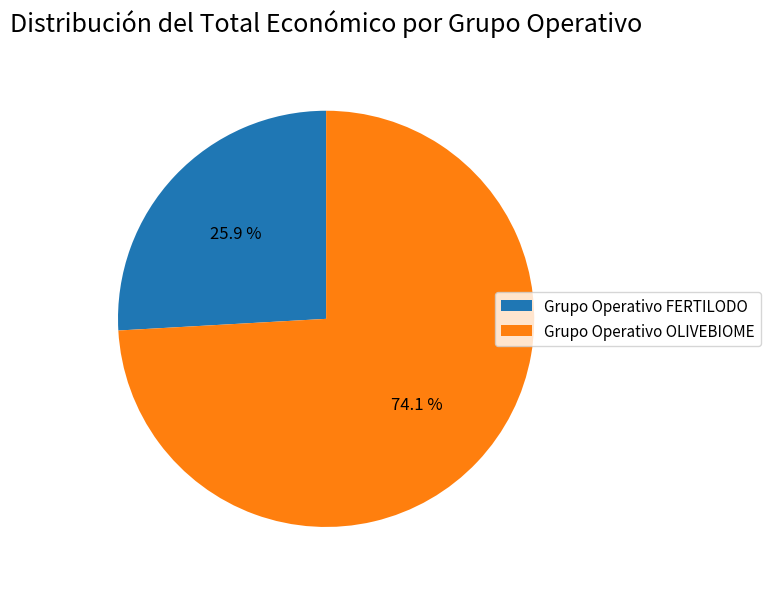

Combined, what portion of the pie is Grupo Operativo OLIVEBIOME and Grupo Operativo FERTILODO?

100.0%